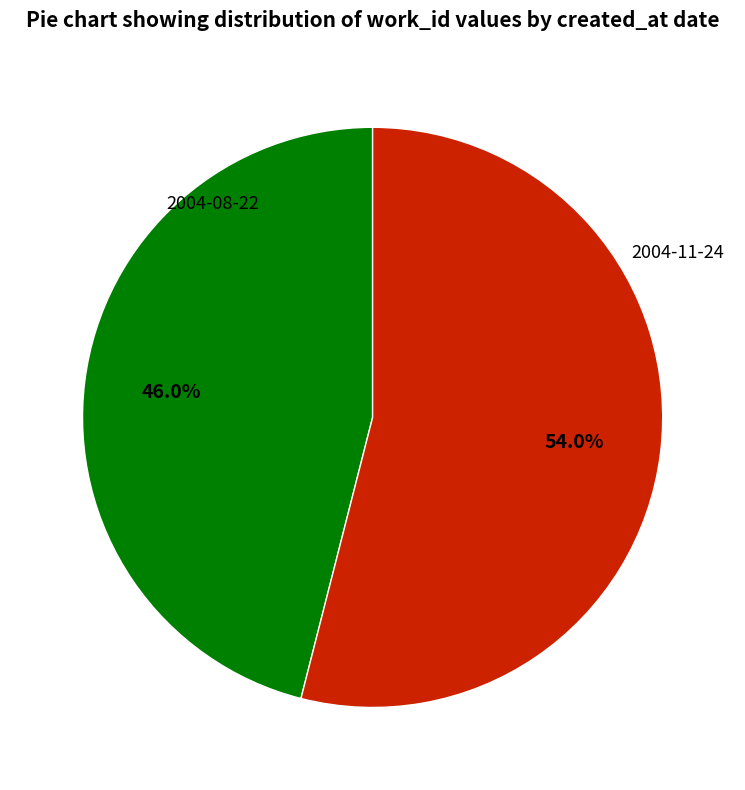

Is there any slice that represents more than half of the pie?

Yes